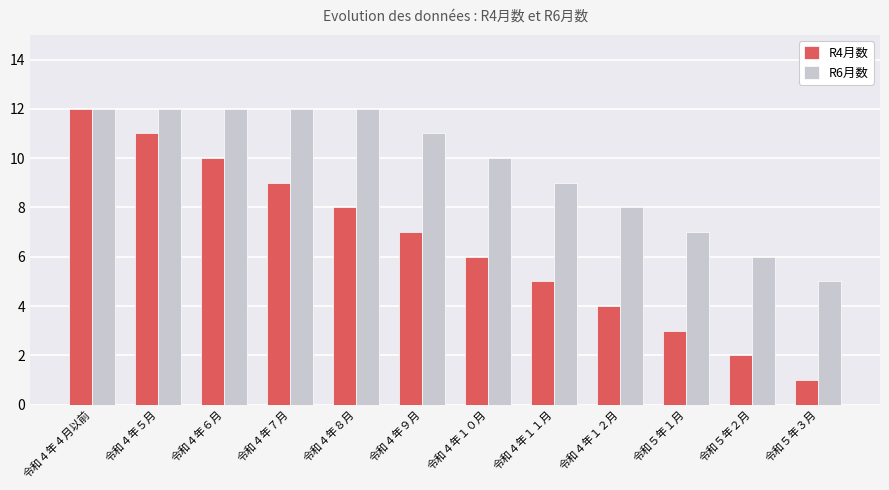

What is the value of the R6月数 bar at the 5th from the left?

12